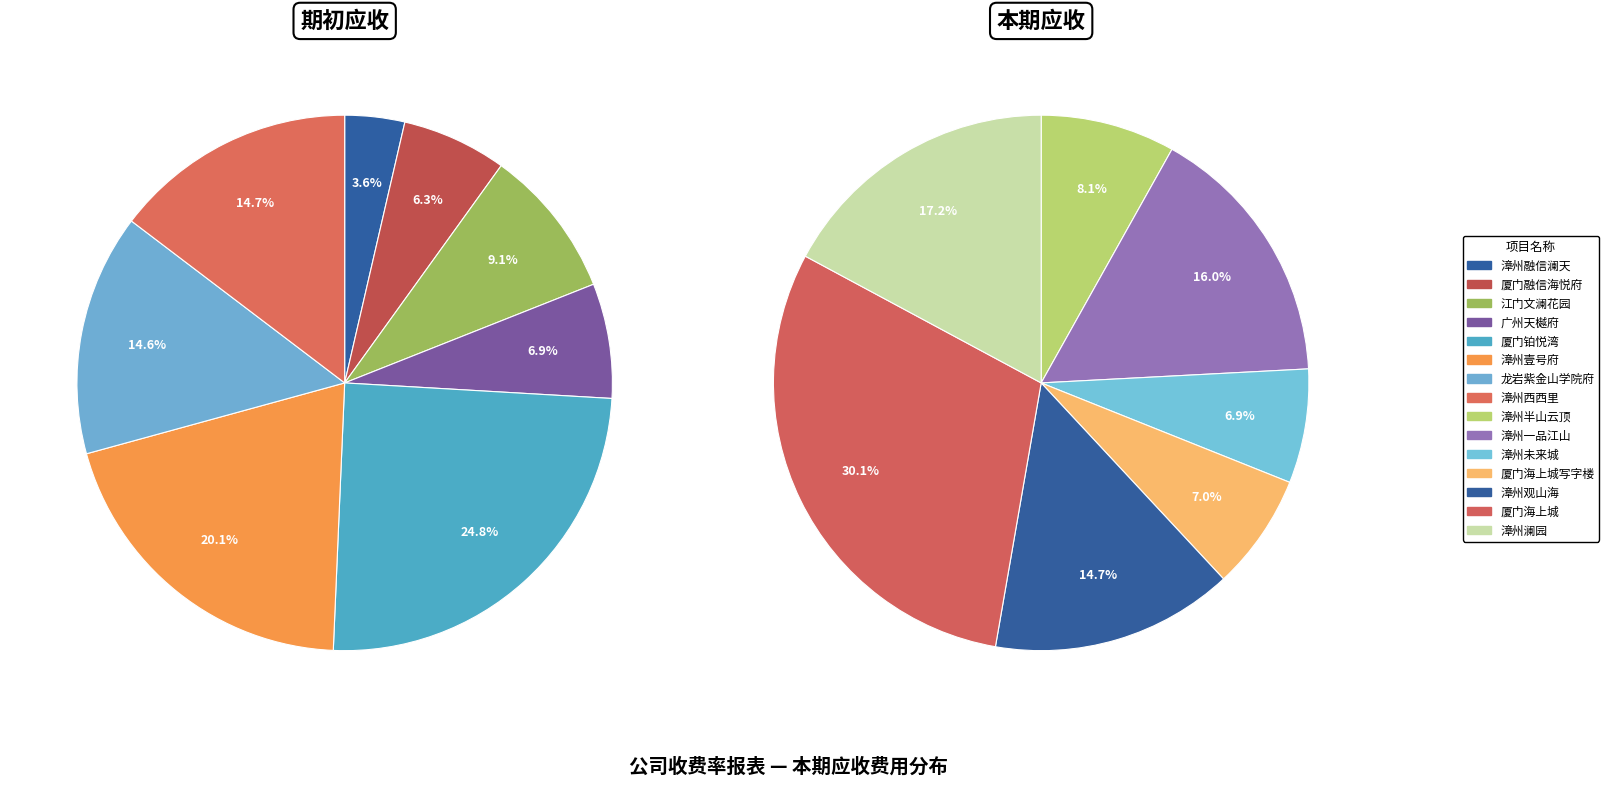

Which slice is the largest?

厦门海上城